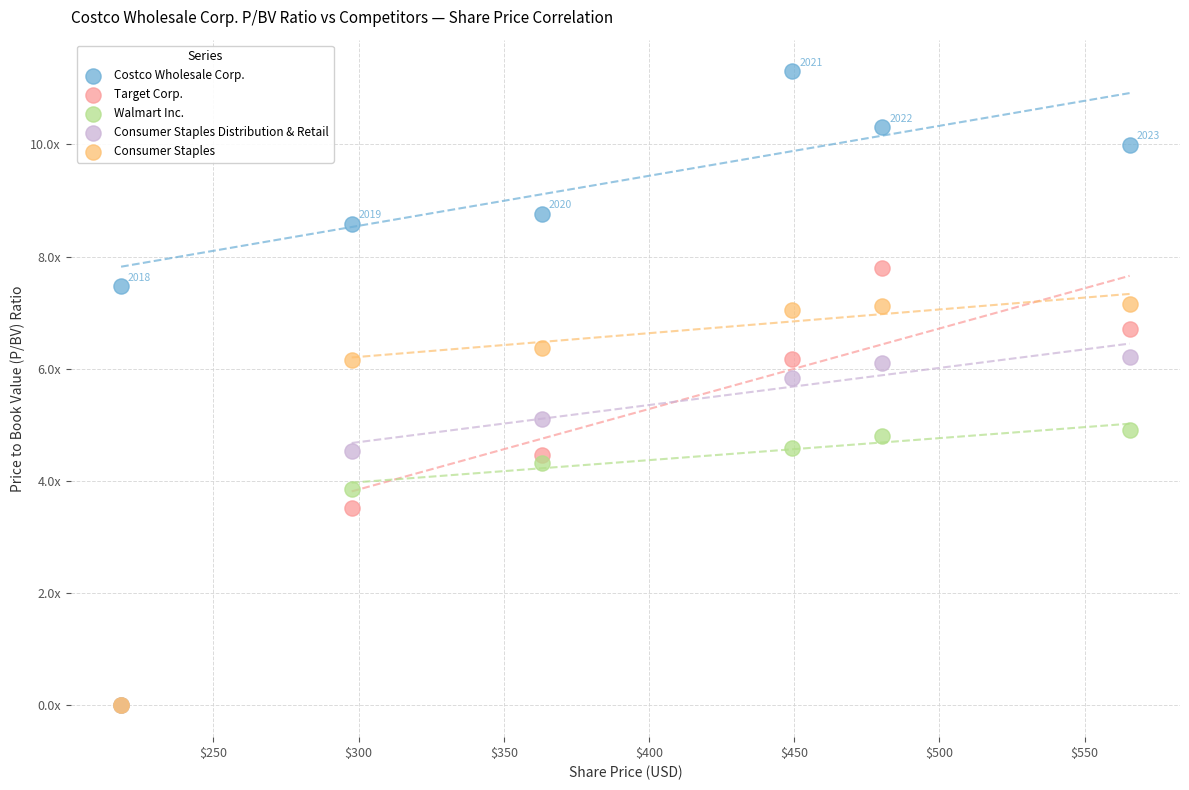

What are all the series names shown in the legend?

Costco Wholesale Corp., Target Corp., Walmart Inc., Consumer Staples Distribution & Retail, Consumer Staples